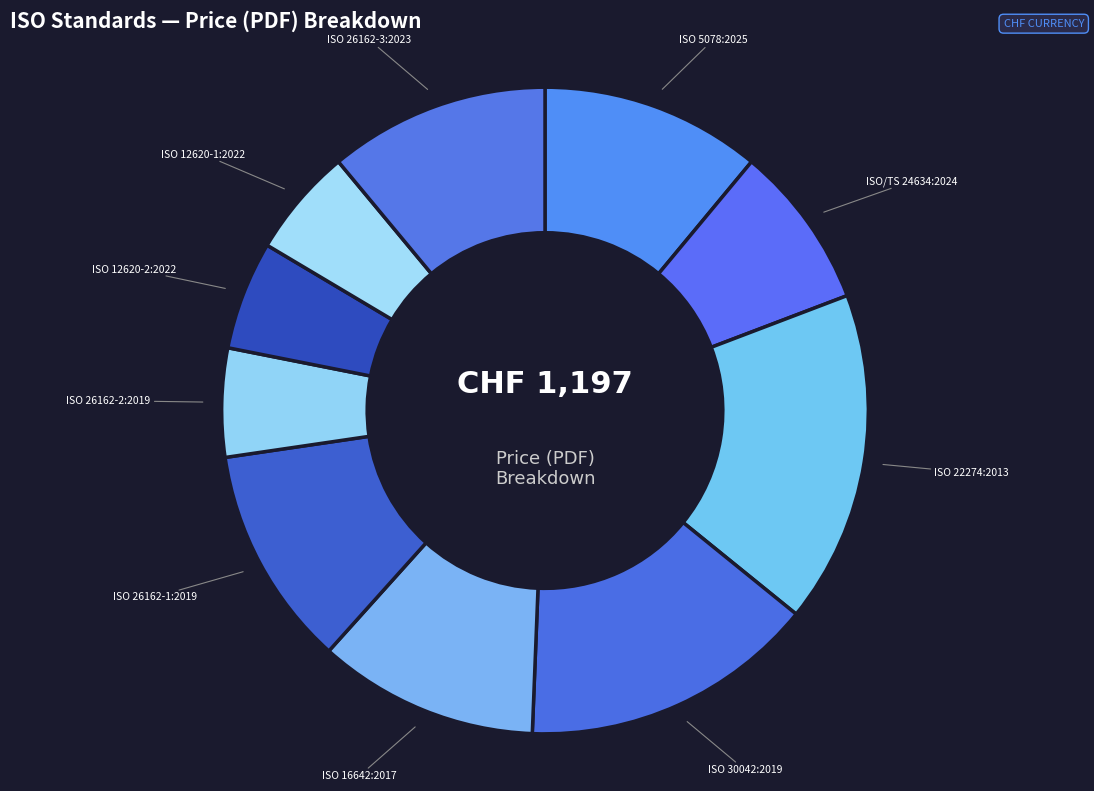

True or false: ISO 22274:2013 accounts for 4% of the total.

False